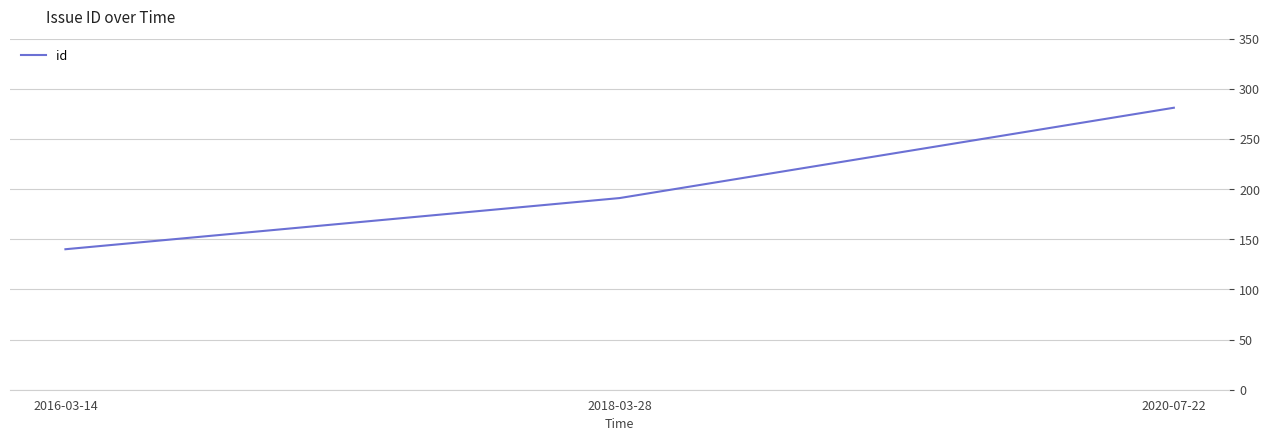

Which category has the lowest value across all series?

2016-03-14